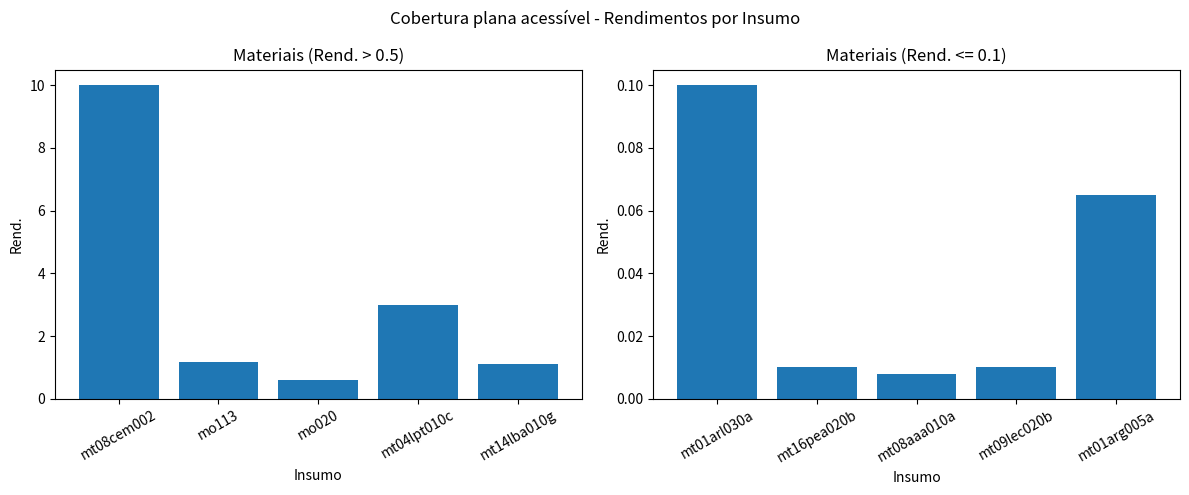

At which label is the value closest to 5?

mt04lpt010c